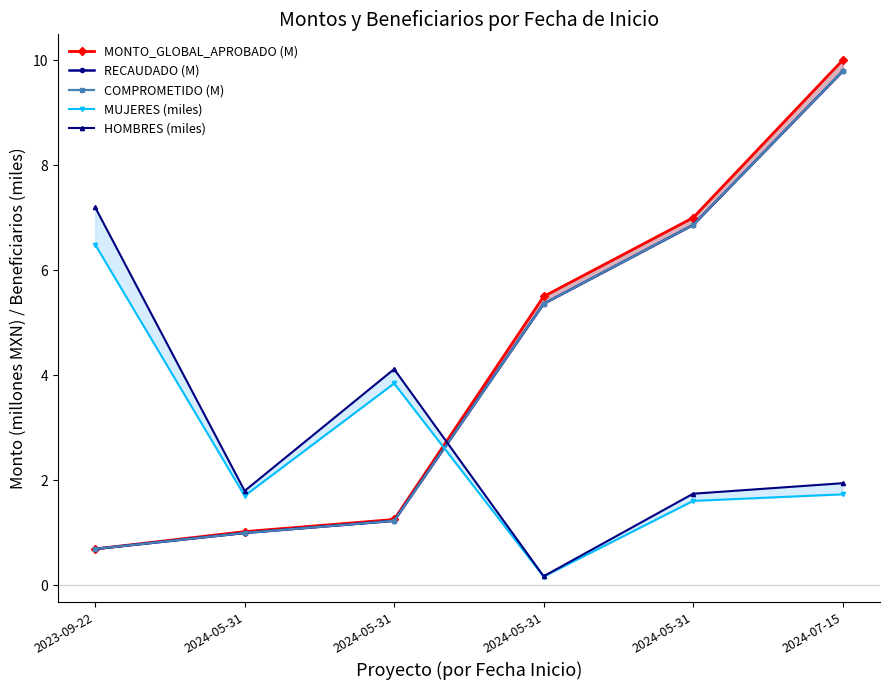

How many categories are shown in the chart?

6